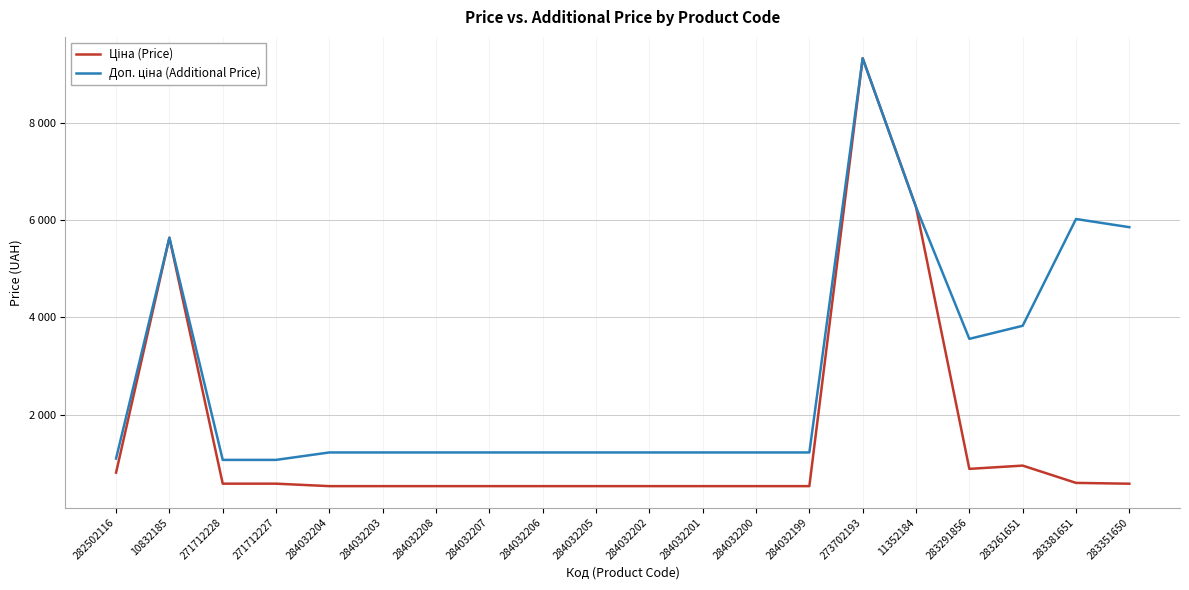

Where is Доп. ціна (Additional Price) nearest to the value 5197?

10832185